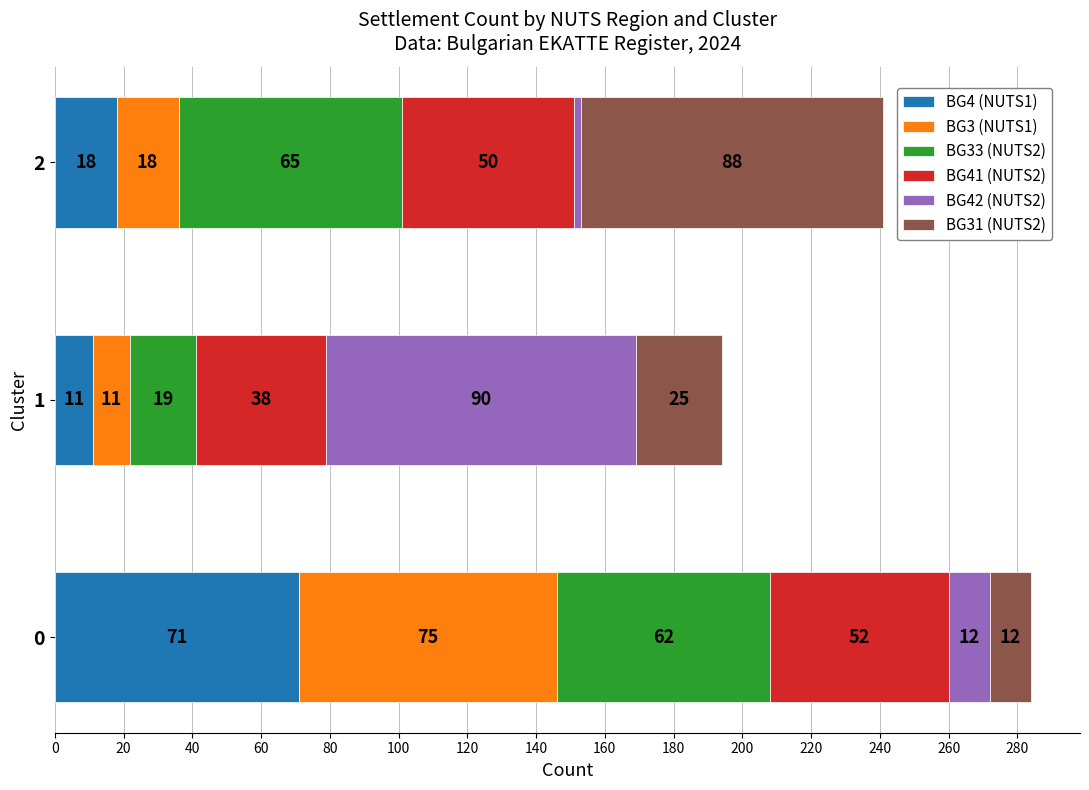

The value of BG4 (NUTS1) at 1 is 11. True or false?

True